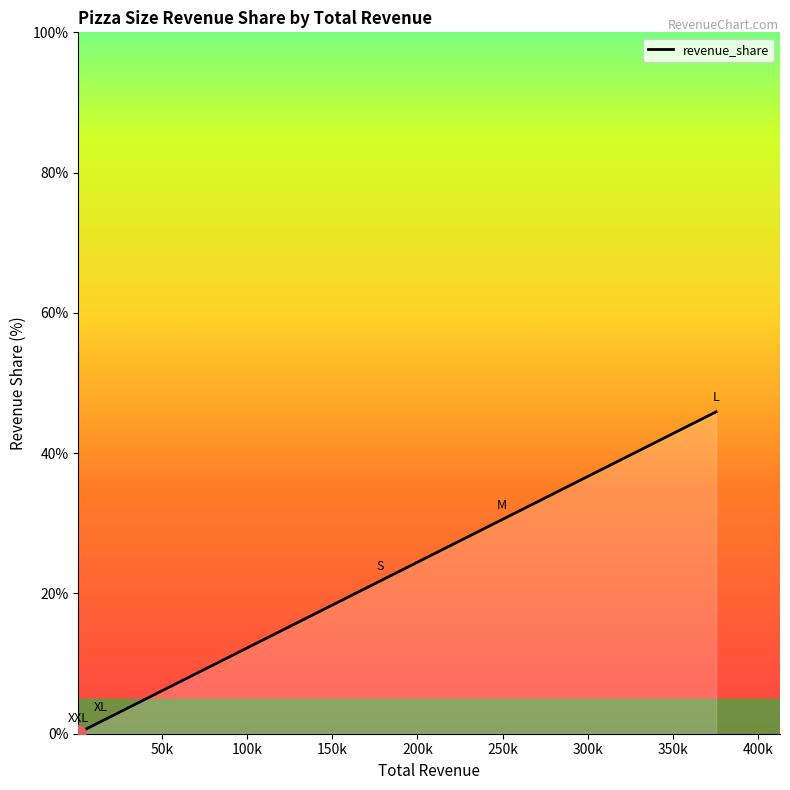

What is the difference between the maximum and minimum values?

45.8